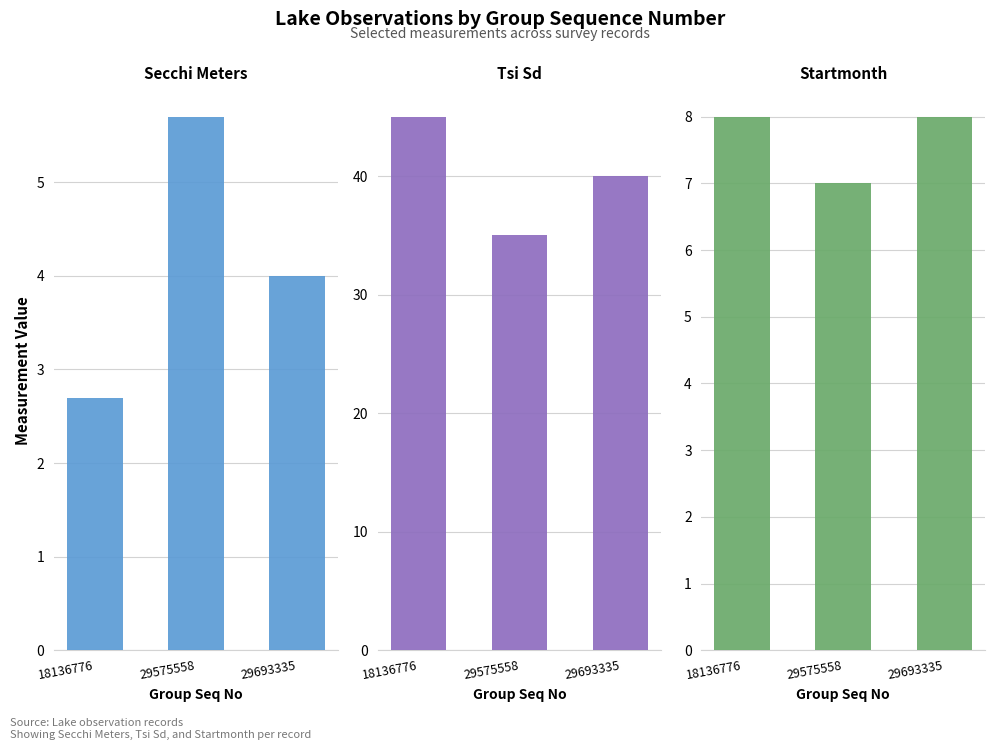

Reading left to right, list all the values displayed in this chart.

Secchi Meters: 18136776=2.7	29575558=5.7	29693335=4.0
Tsi Sd: 18136776=45.0	29575558=35.0	29693335=40.0
Startmonth: 18136776=8.0	29575558=7.0	29693335=8.0